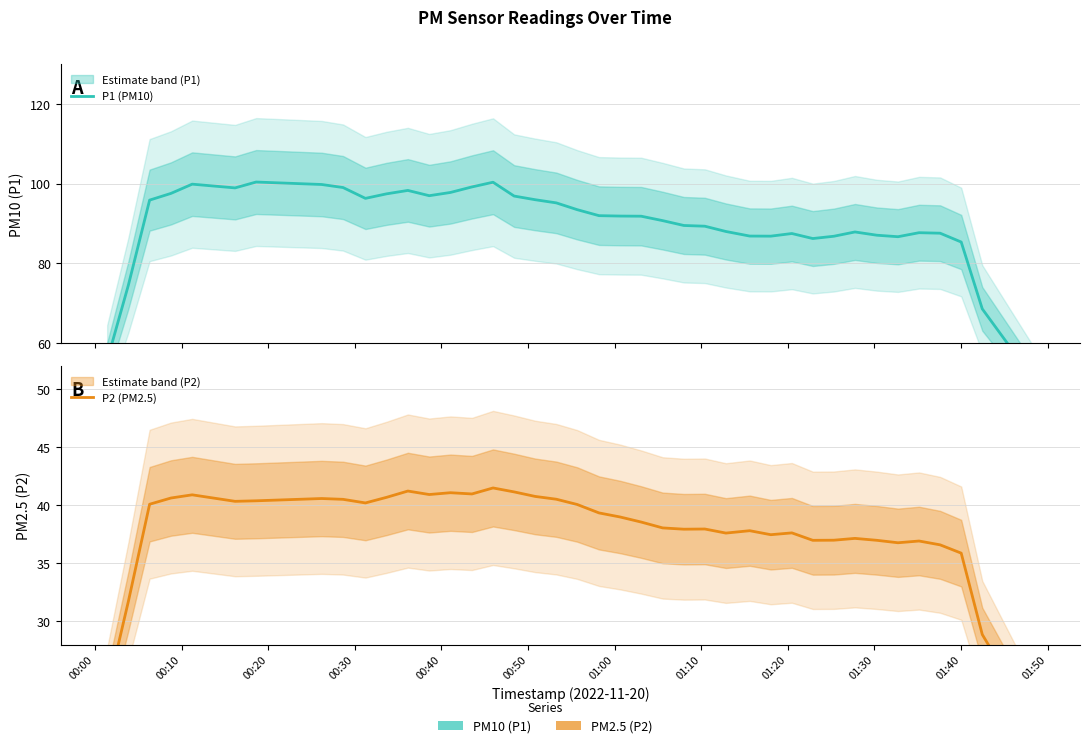

Reading left to right, extract all data points from this chart.

P1 (PM10): 55.6	74.5	95.9	97.6	99.9	98.9	100.4	99.8	99.0	96.3	97.4	98.3	97.0	97.8	99.2	100.4	96.9	96.0	95.2	93.5	92.0	91.9	91.8	90.7	89.5	89.3	88.0	86.8	86.8	87.5	86.2	86.8	87.9	87.0	86.7	87.7	87.6	85.3	68.5	50.9
P2 (PM2.5): 23.9	31.7	40.1	40.6	40.9	40.3	40.4	40.6	40.5	40.2	40.7	41.2	40.9	41.1	41.0	41.5	41.1	40.8	40.5	40.1	39.3	39.0	38.5	38.0	37.9	38.0	37.6	37.8	37.5	37.6	37.0	37.0	37.1	37.0	36.8	36.9	36.6	35.9	28.9	21.4